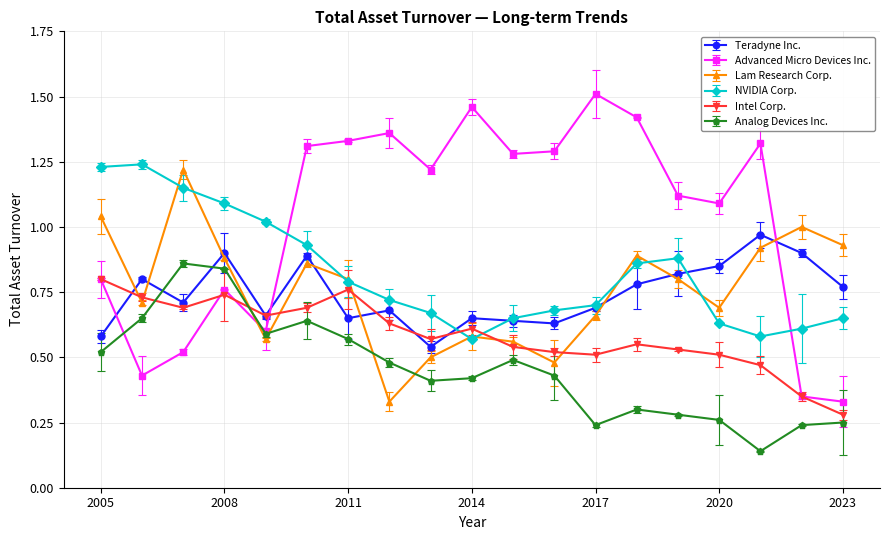

At how many categories does at least one series exceed 0?

19